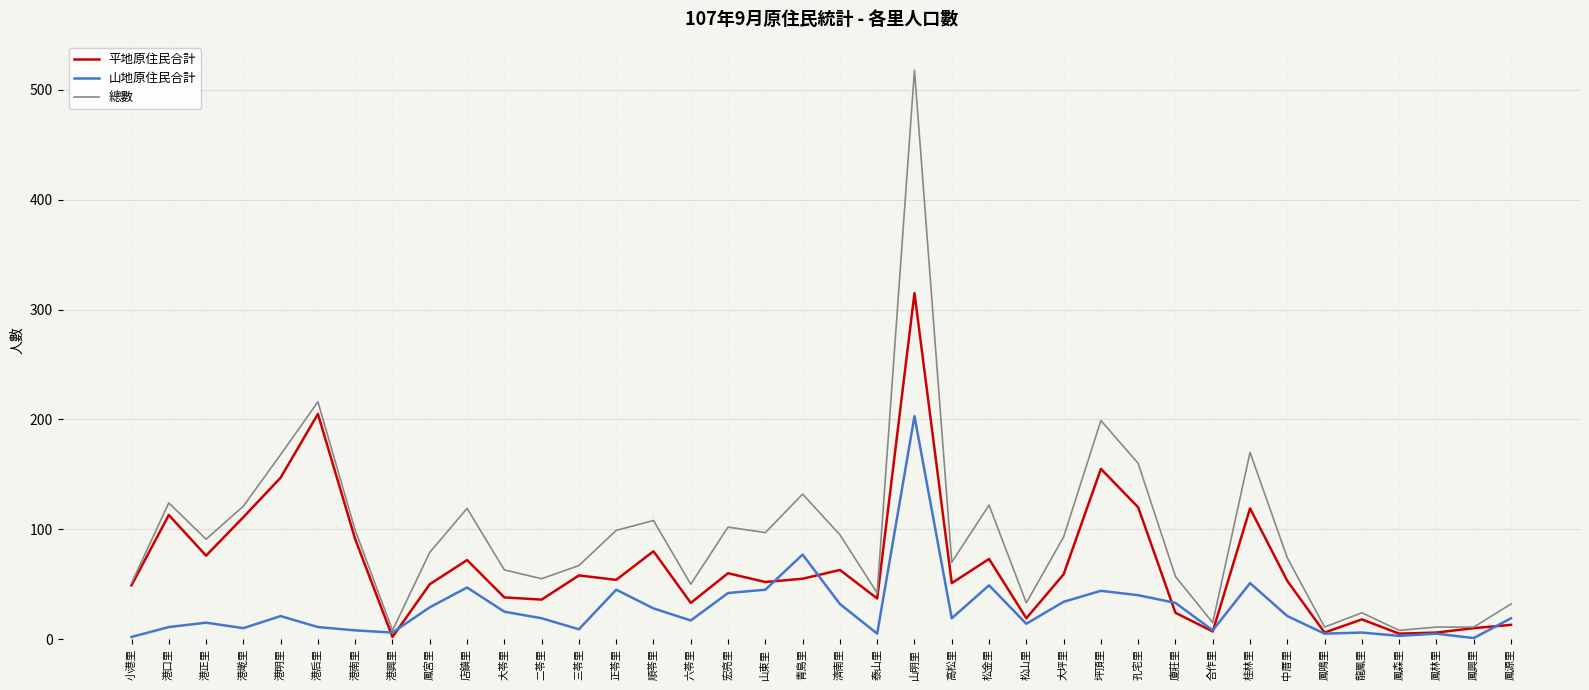

What is the difference between the maximum and minimum values in the 山地原住民合計 series?

202